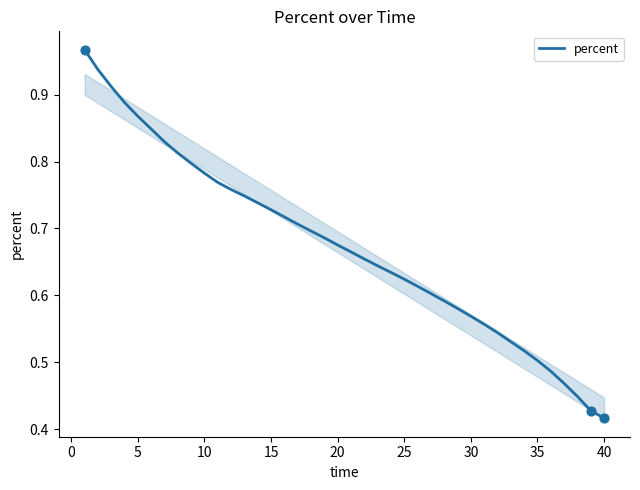

How many lines are shown in the chart?

1